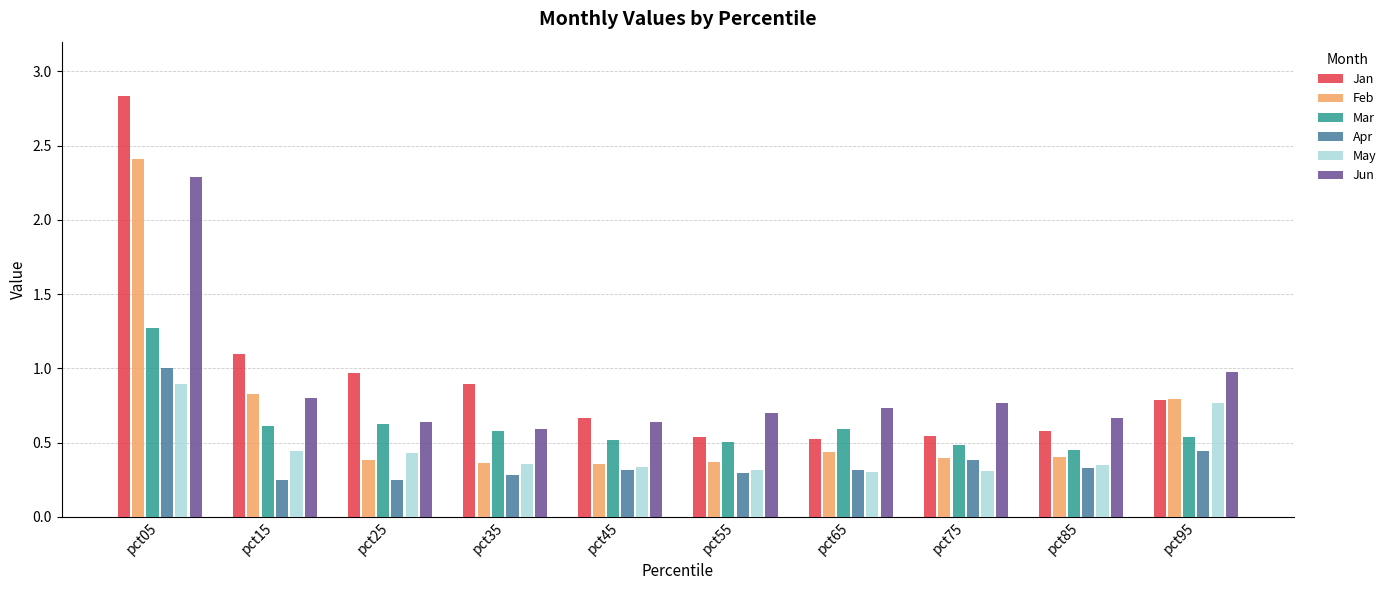

At which category does the chart reach its peak across all series?

pct05